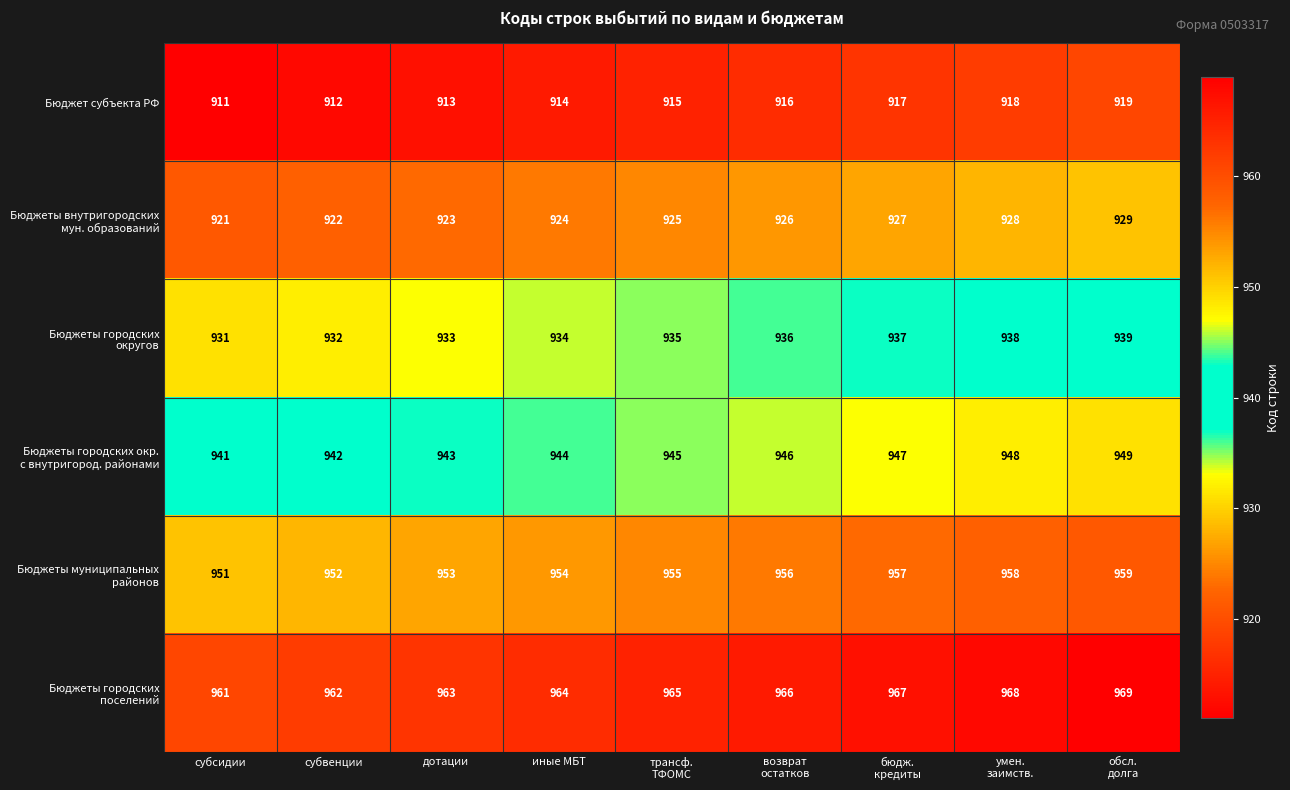

What is the minimum value shown in the chart?

911